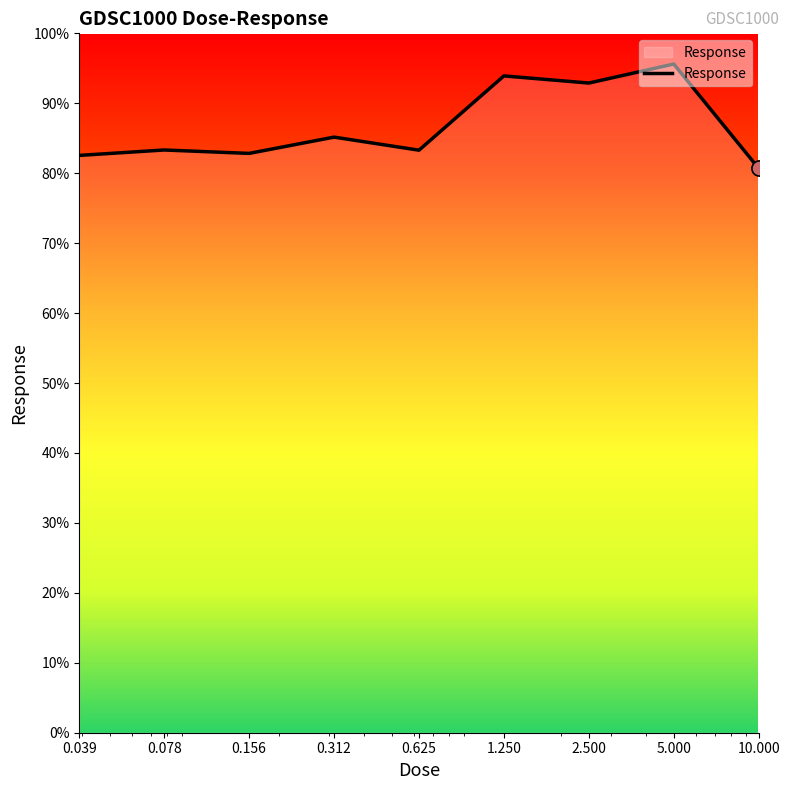

What is the difference between the maximum and minimum values?

14.9